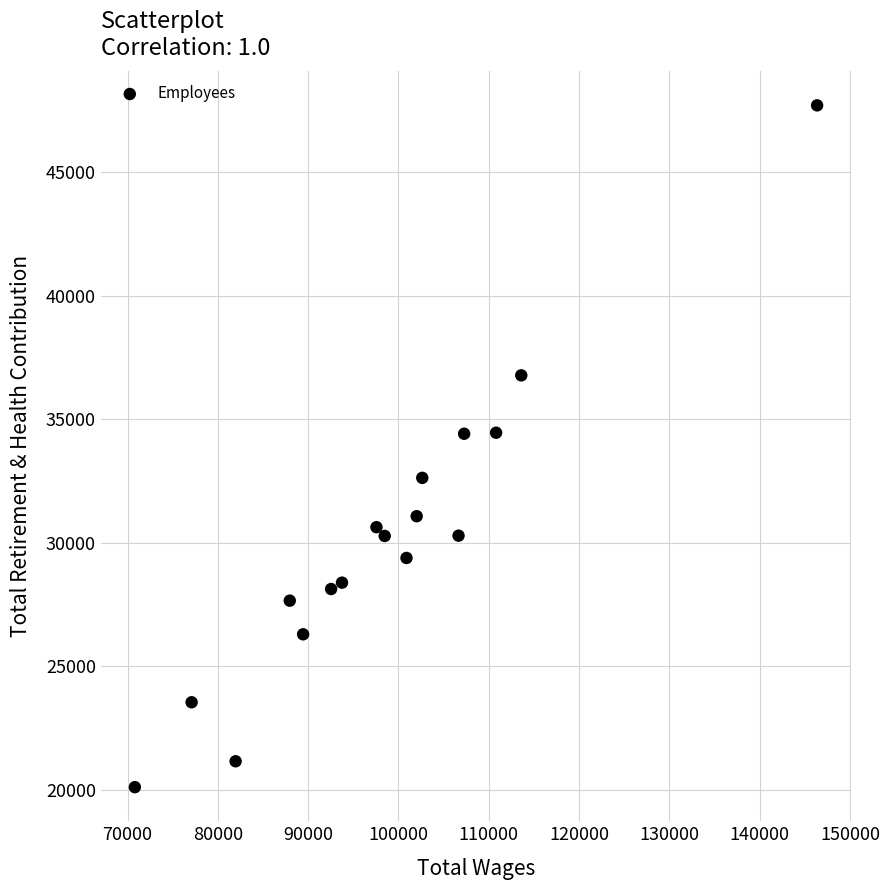

What is the range of Y values (max minus min)?

27622